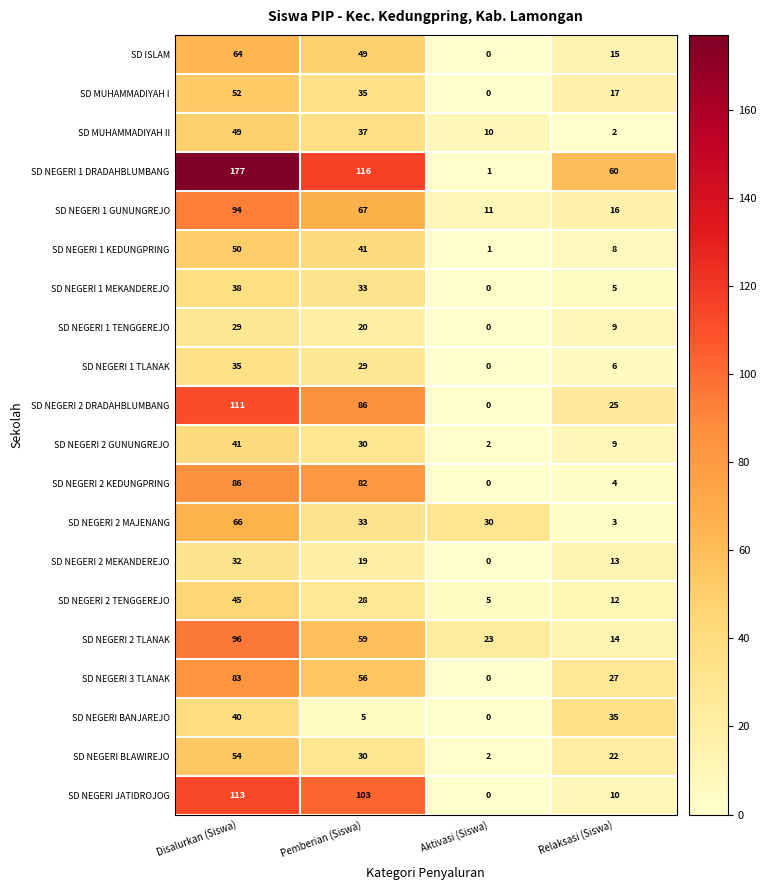

At which category is the sum across all series the highest?

Disalurkan (Siswa)